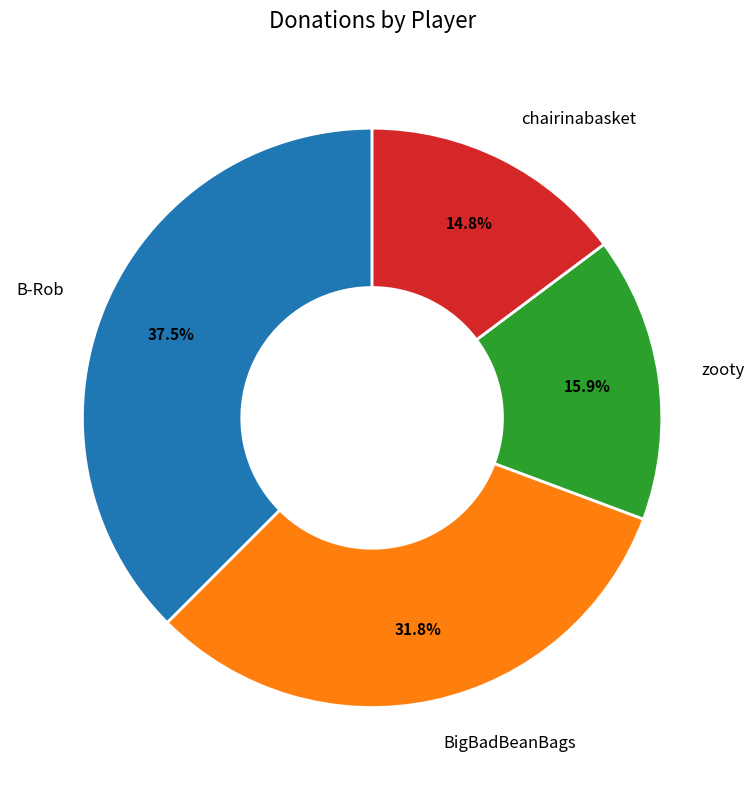

To the nearest percent, what is the combined percentage of zooty and B-Rob?

53%